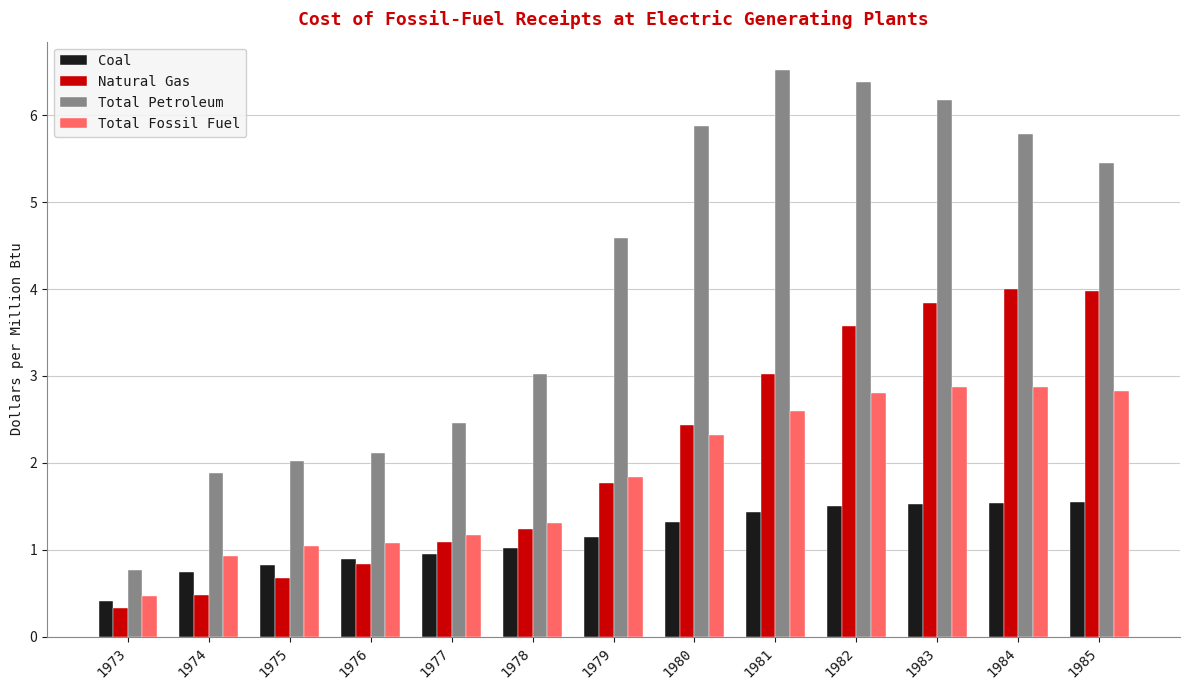

What is the value of the Natural Gas bar at the 12th from the left?

4.0